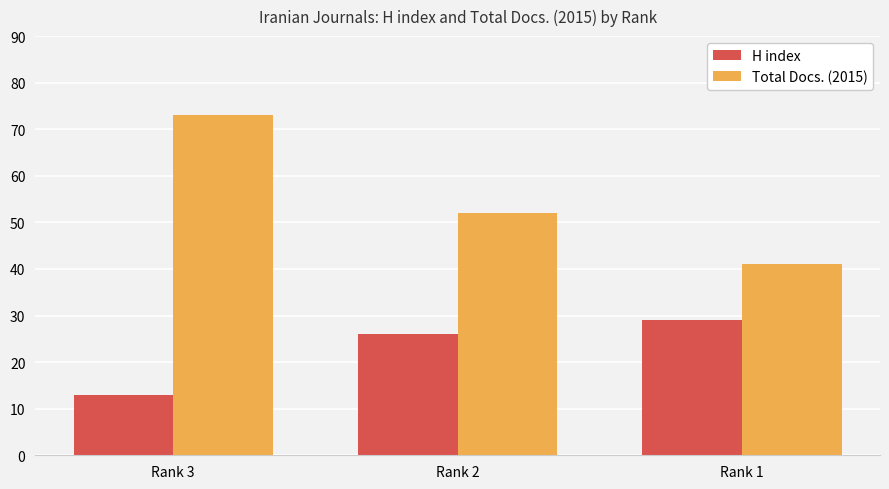

What is the highest value of the Total Docs. (2015) series?

73